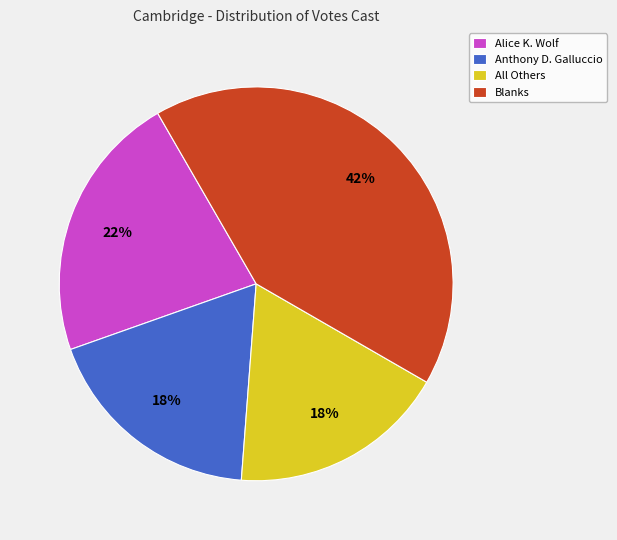

The Blanks slice represents 27% of the pie. True or false?

False